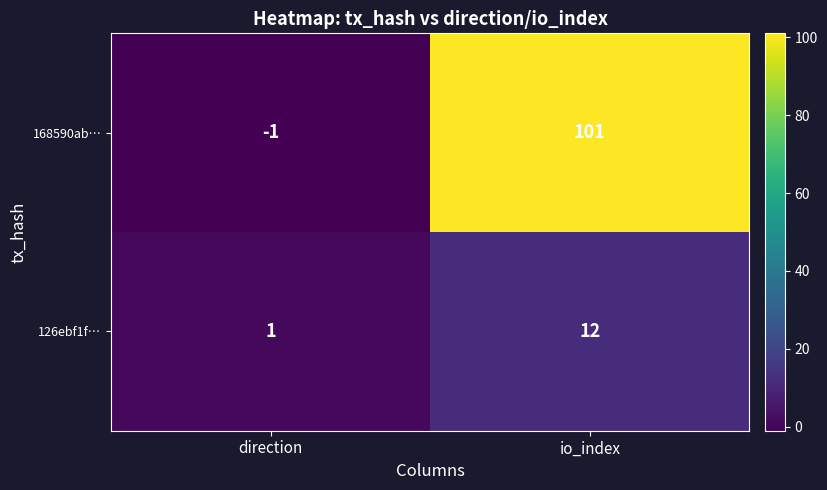

Reading left to right, what are all the values shown in this chart?

168590ab…: direction=-1	io_index=101
126ebf1f…: direction=1	io_index=12